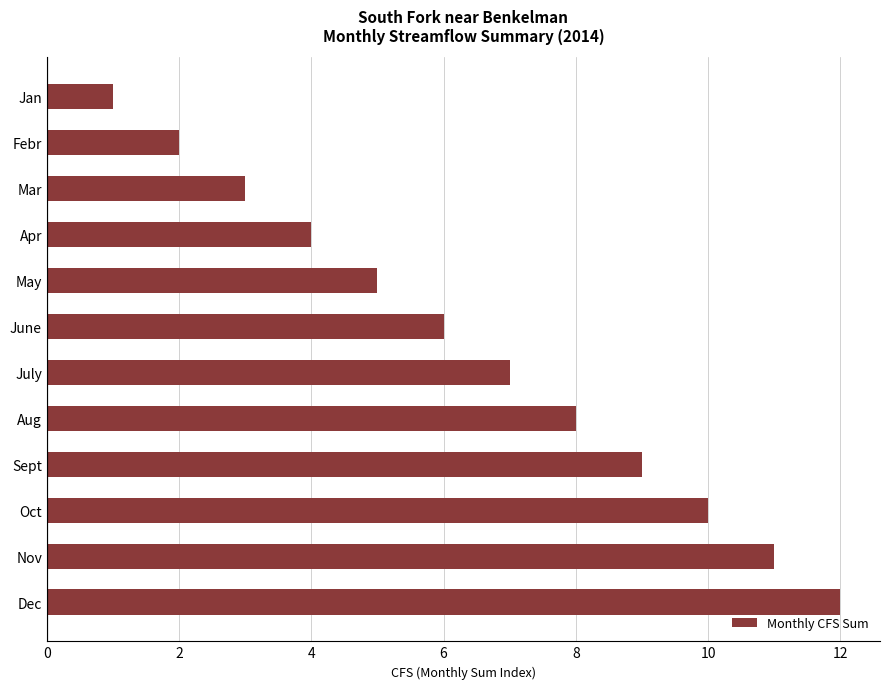

Which label corresponds to the largest value in the chart?

Dec